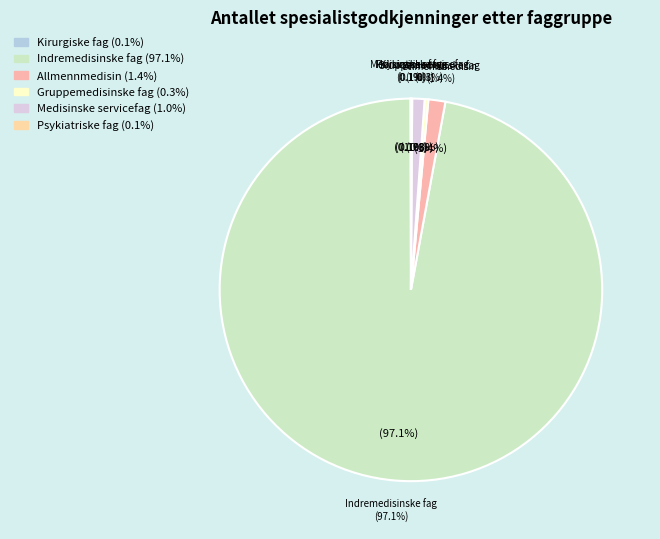

To the nearest percent, what is the combined percentage of Gruppemedisinske fag and Allmennmedisin?

2%